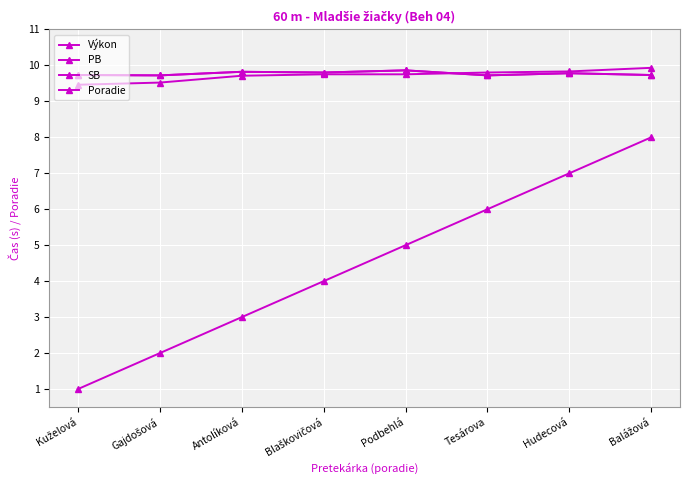

Is this an area chart (filled region under the line)?

No